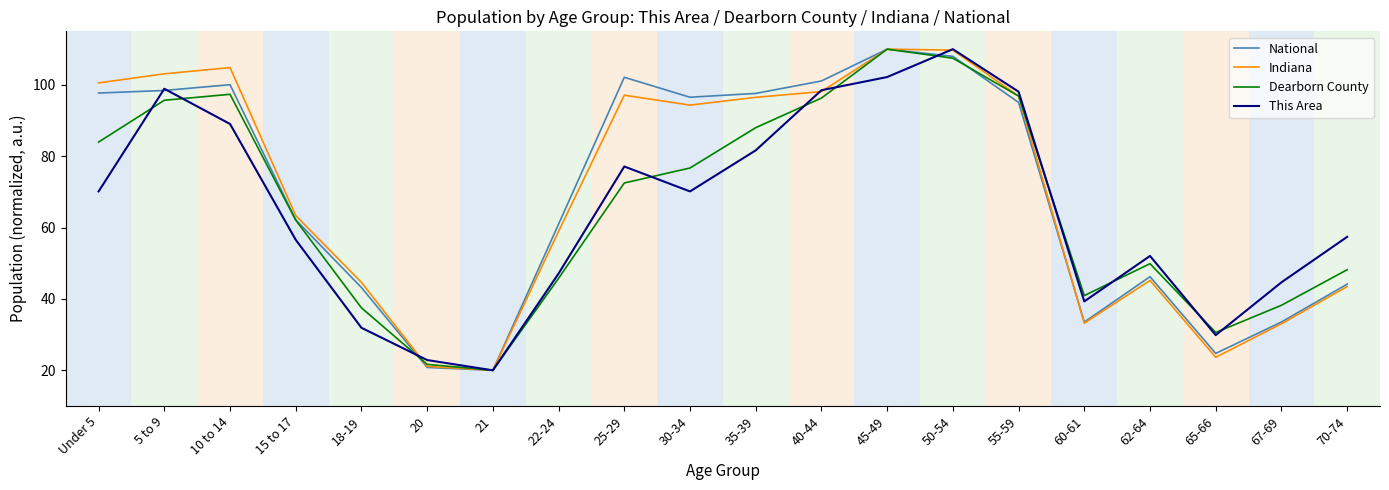

Which category has the highest value in the Dearborn County series?

45-49